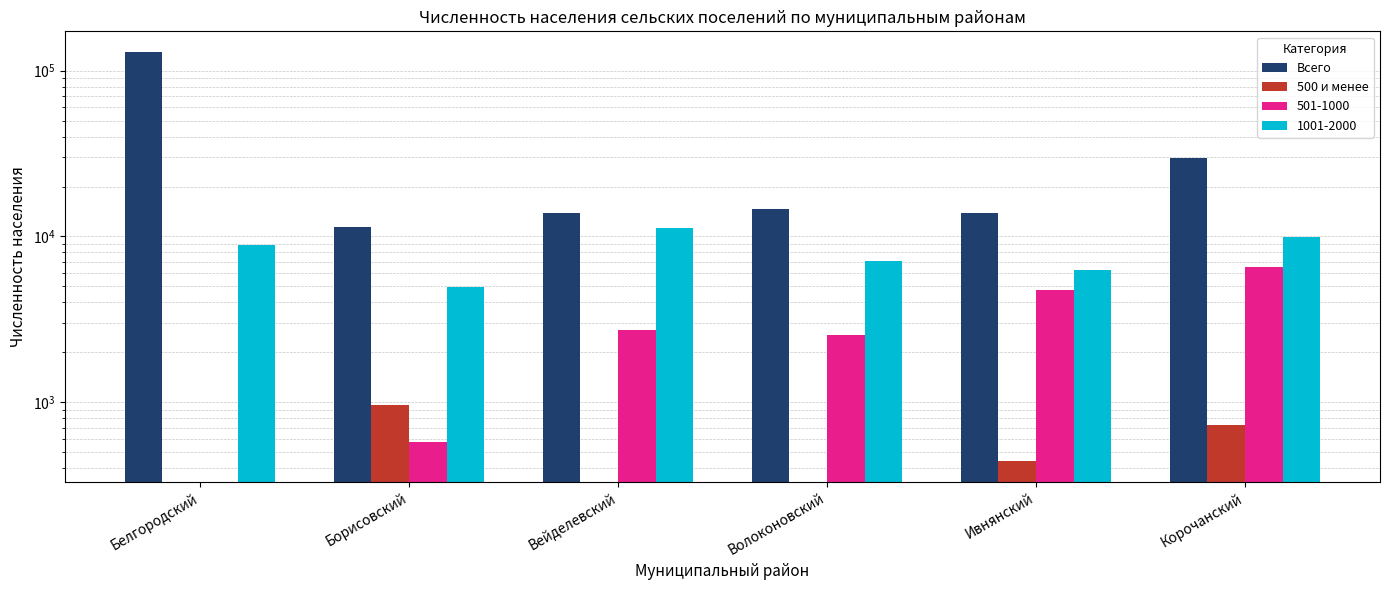

Reading left to right, what are all the values shown in this chart?

Всего: 130014	11351	13923	14566	13902	29574
500 и менее: 0	964	0	0	441	724